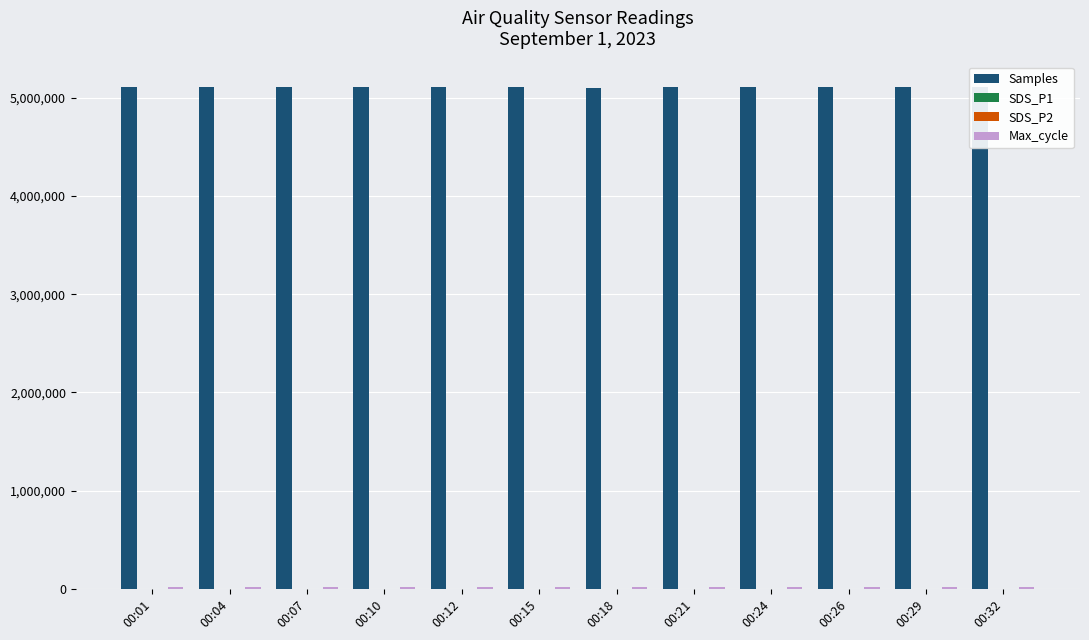

The value of Samples at 00:29 is 3422074.9. True or false?

False